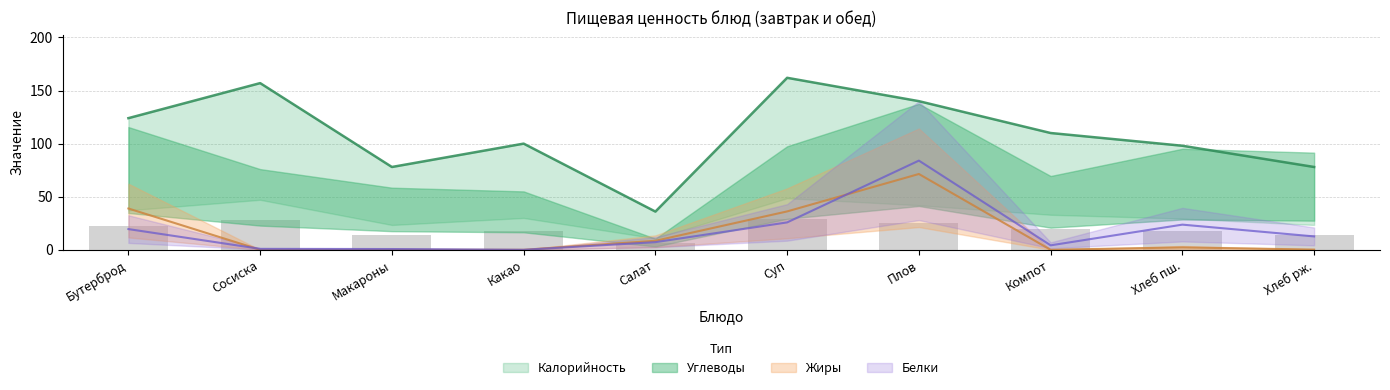

What is the maximum value for Жиры?

71.4